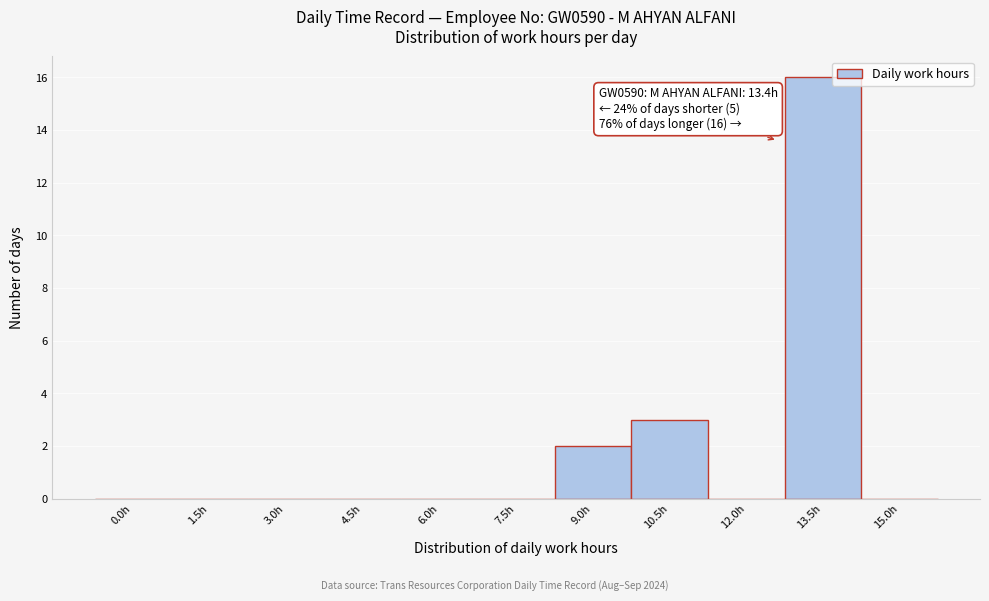

Reading left to right, list all the values displayed in this chart.

0.0h=0	1.5h=0	3.0h=0	4.5h=0	6.0h=0	7.5h=0	9.0h=2	10.5h=3	12.0h=0	13.5h=16	15.0h=0